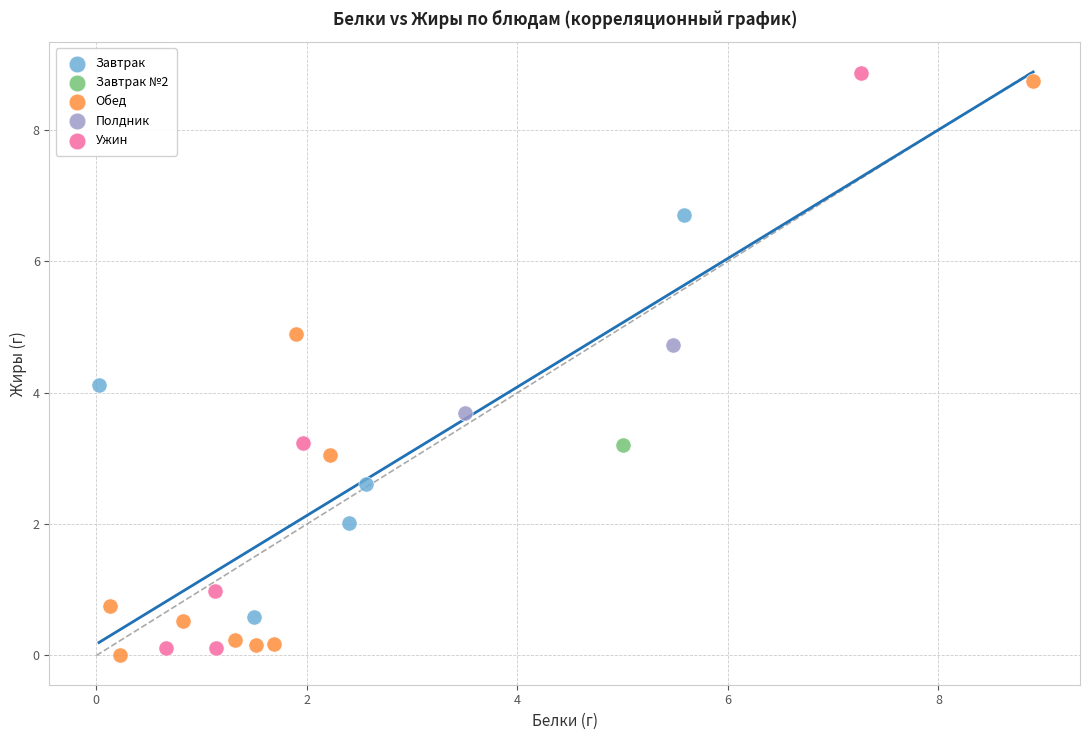

Which series contains the lowest Y value?

Обед